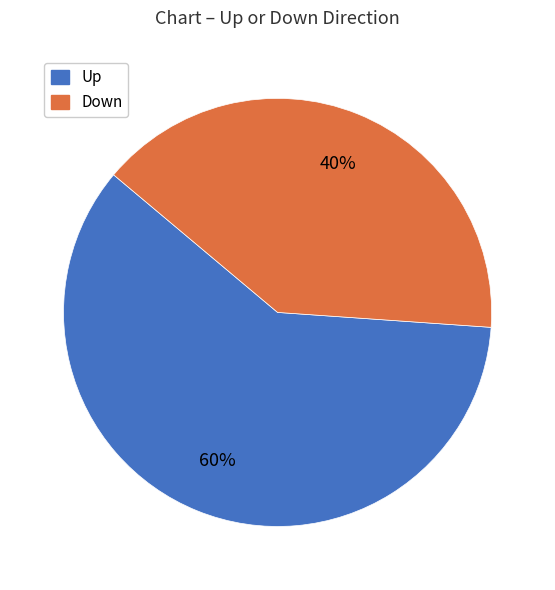

How many slices are in this pie chart?

2